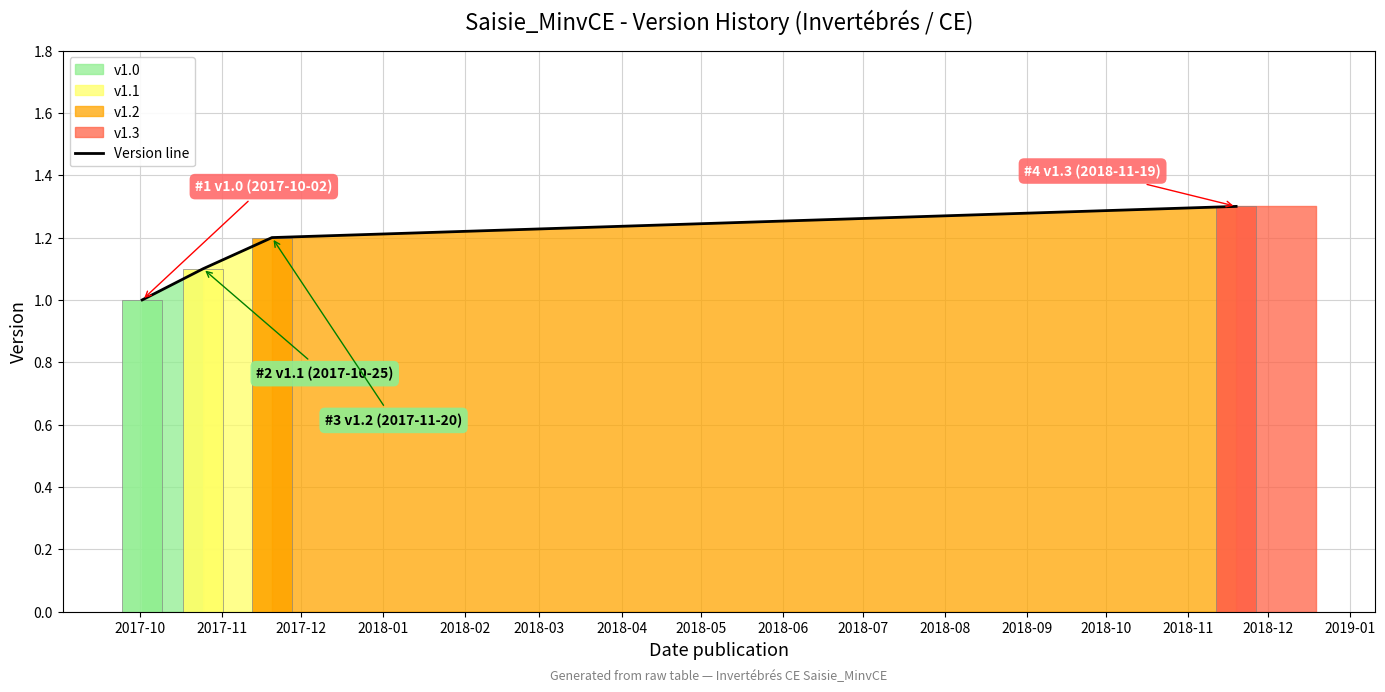

What is the sum of all values?

4.6